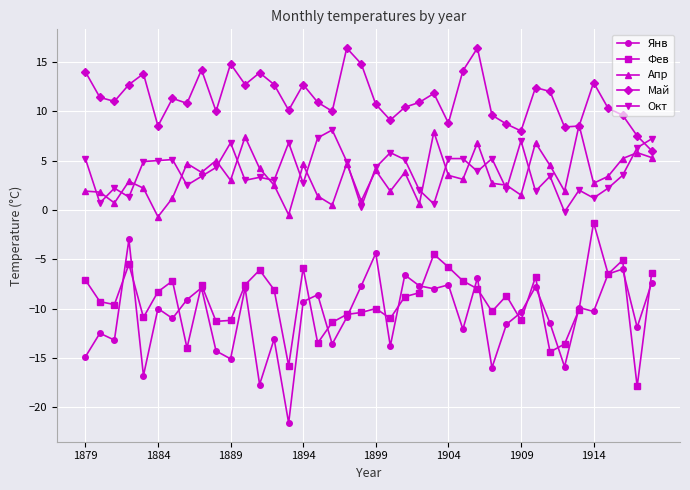

What are all the series names shown in the legend?

Янв, Фев, Апр, Май, Окт